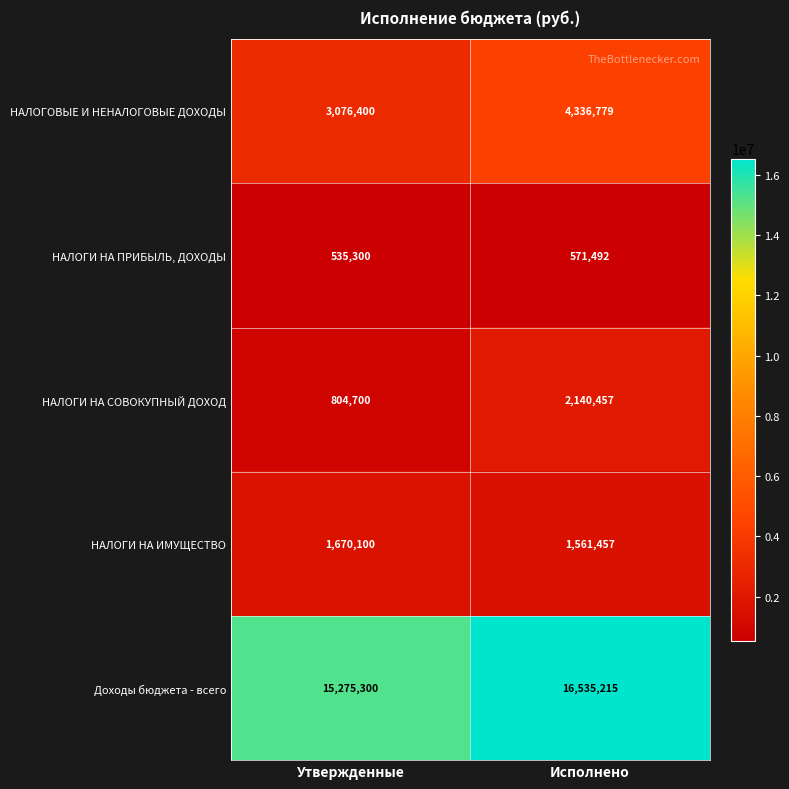

How many data points does each series have?

2